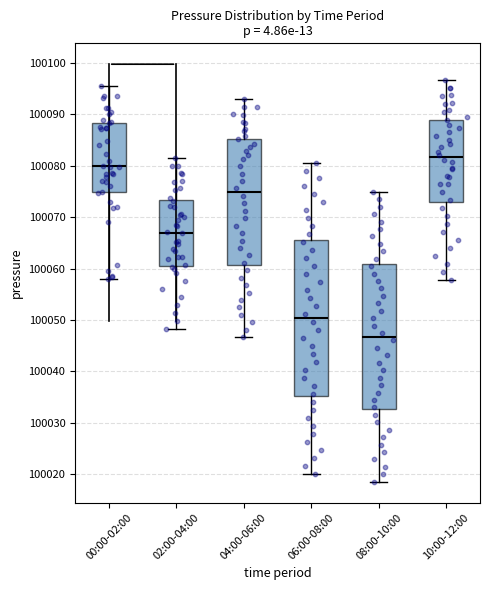

Reading left to right, transcribe this box plot: for each box, give where its median line is, the range the box spans, and where its two whiskers end, as read against the y-axis. The values are not printed on the chart, so give them approximately, as read against the axis.

00:00-02:00: median 100080, box 100075 to 100088, whiskers 100058 to 100095
02:00-04:00: median 100067, box 100061 to 100073, whiskers 100048 to 100081
04:00-06:00: median 100075, box 100061 to 100085, whiskers 100047 to 100093
06:00-08:00: median 100050, box 100035 to 100066, whiskers 100020 to 100080
08:00-10:00: median 100047, box 100033 to 100061, whiskers 100019 to 100075
10:00-12:00: median 100082, box 100073 to 100089, whiskers 100058 to 100097